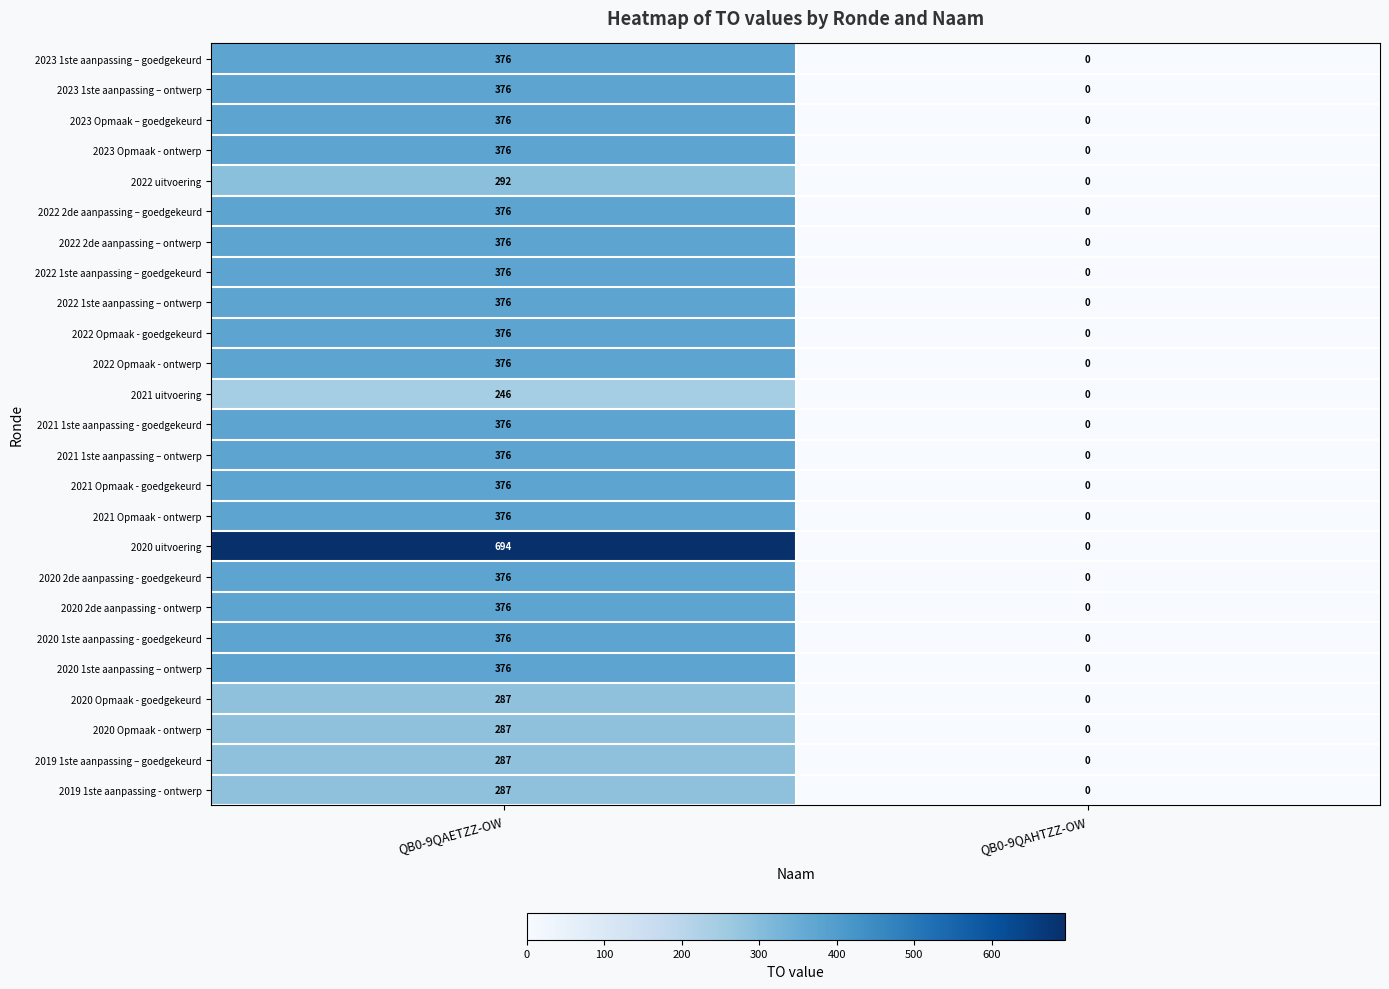

What is the sum of all 2023 1ste aanpassing – ontwerp values?

376